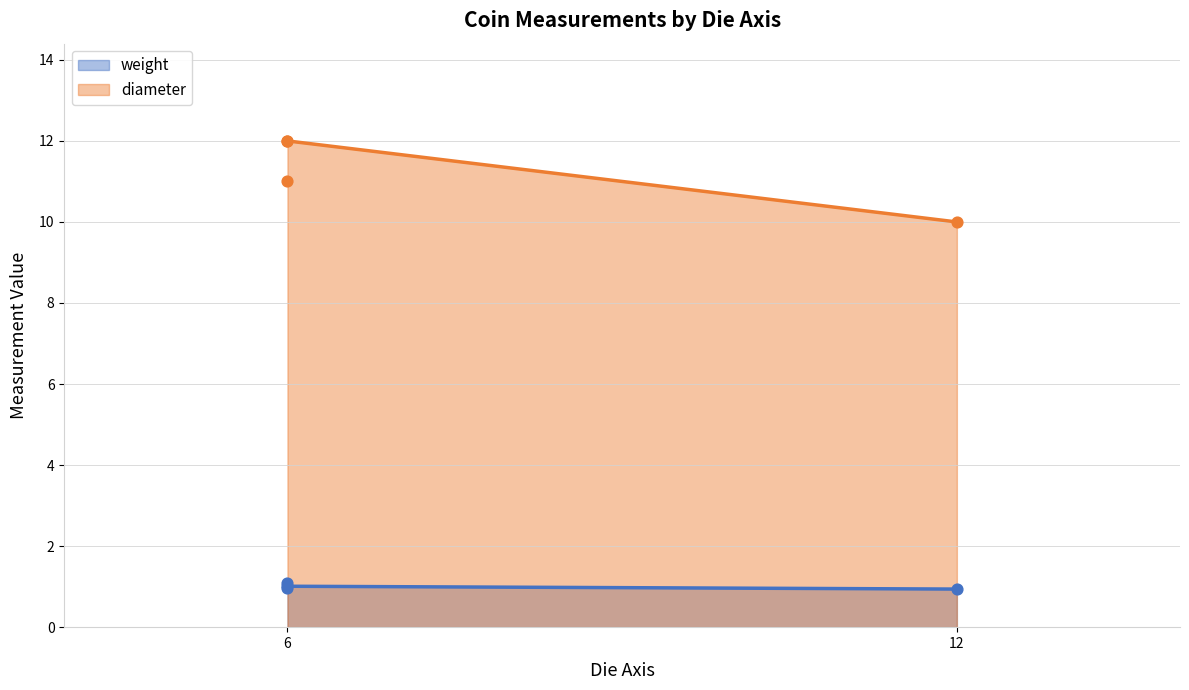

Which series contains the lowest Y value?

weight